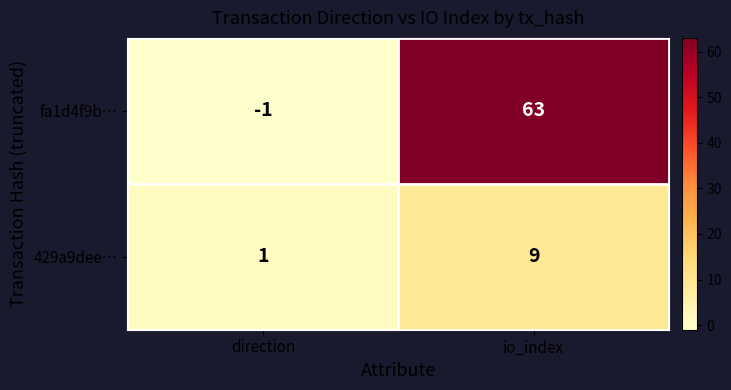

Rank the series by their maximum value, from lowest to highest.

429a9dee…, fa1d4f9b…